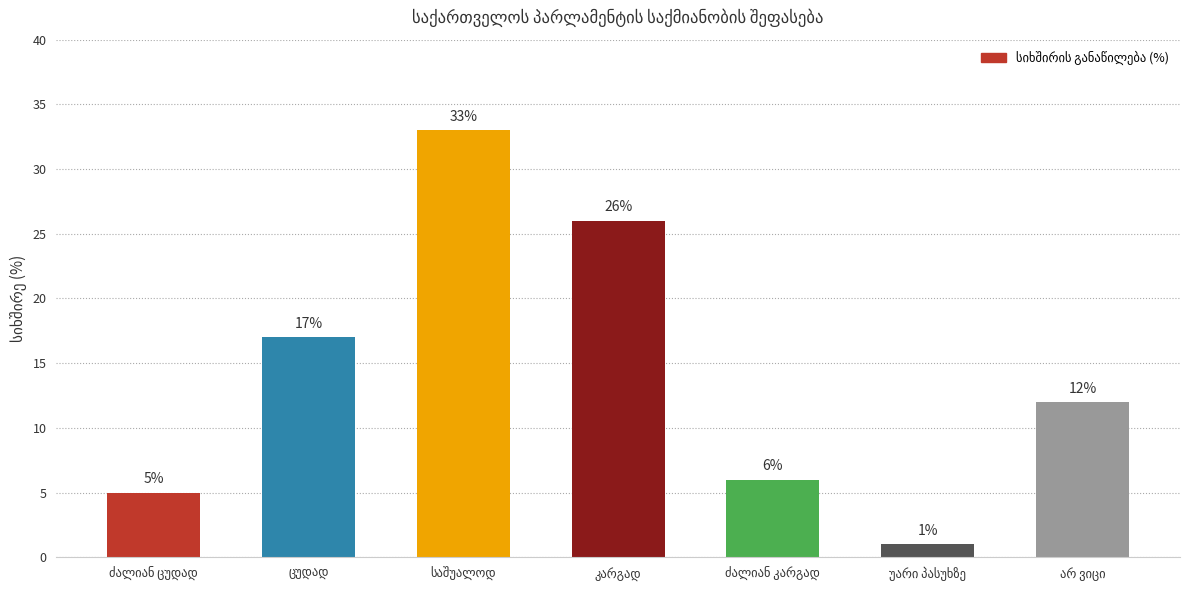

Reading left to right, transcribe all the data shown in this chart.

5	17	33	26	6	1	12